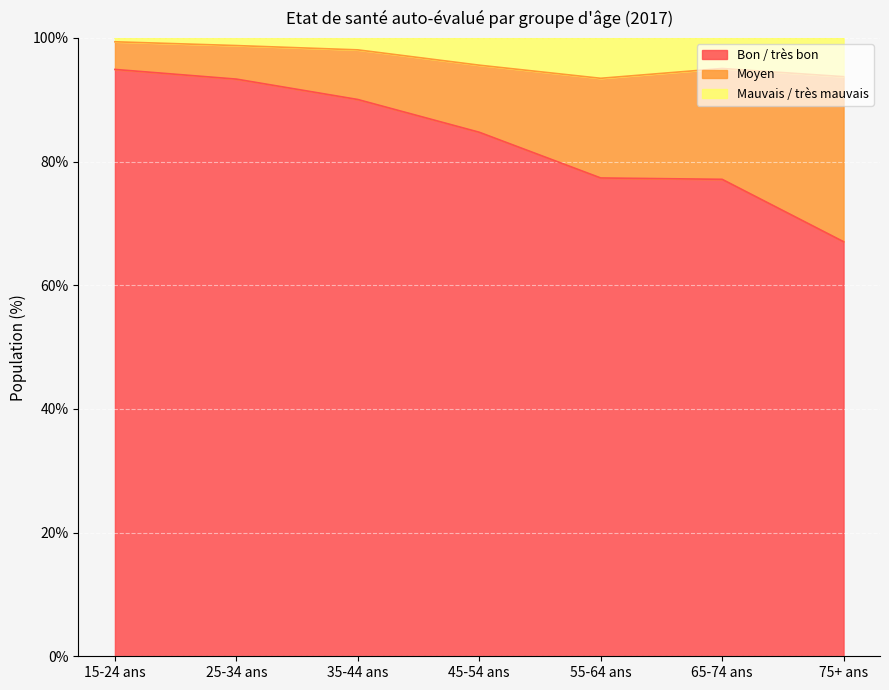

What is the total value across all series at 55-64 ans?

100.0